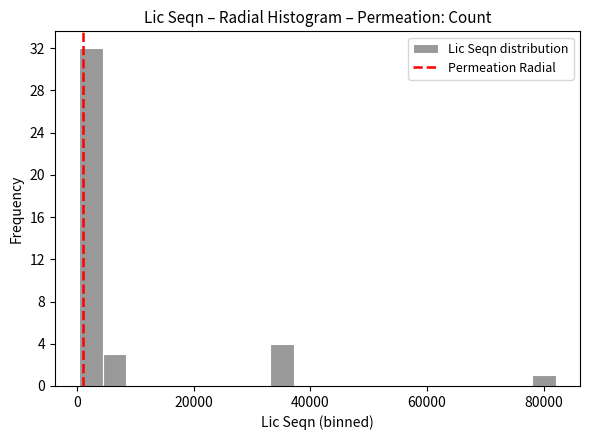

Read against the x-axis, roughly where is the centre of the tallest bar?

2000